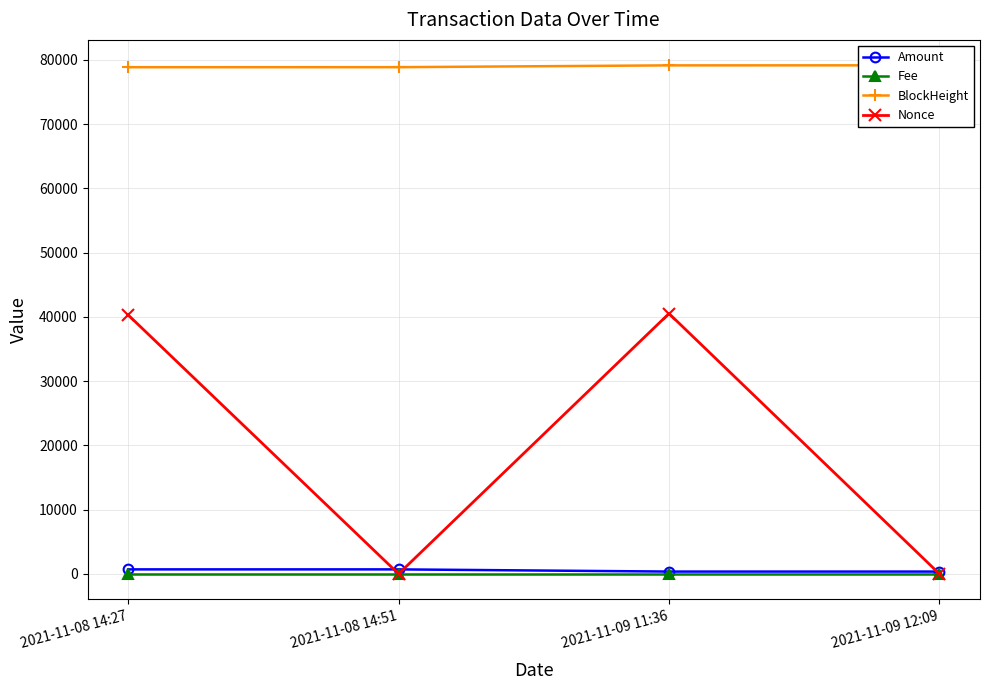

Reading left to right, extract all data points from this chart.

Amount: 700.0	699.0	359.0	359.0
Fee: 0.0	0.0	0.0	0.0
BlockHeight: 78865.0	78870.0	79152.0	79160.0
Nonce: 40308.0	0.0	40523.0	1.0